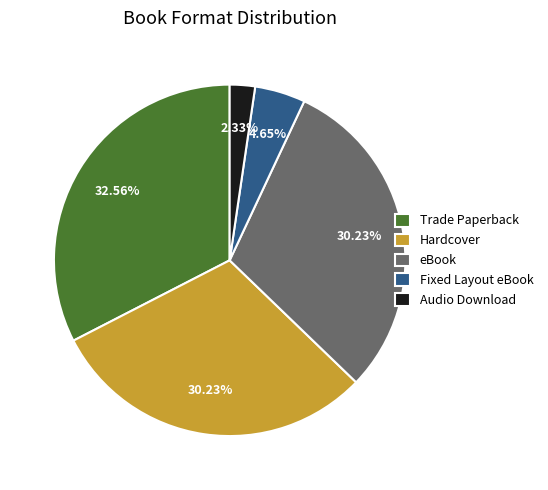

What is the largest slice in the pie chart?

Trade Paperback